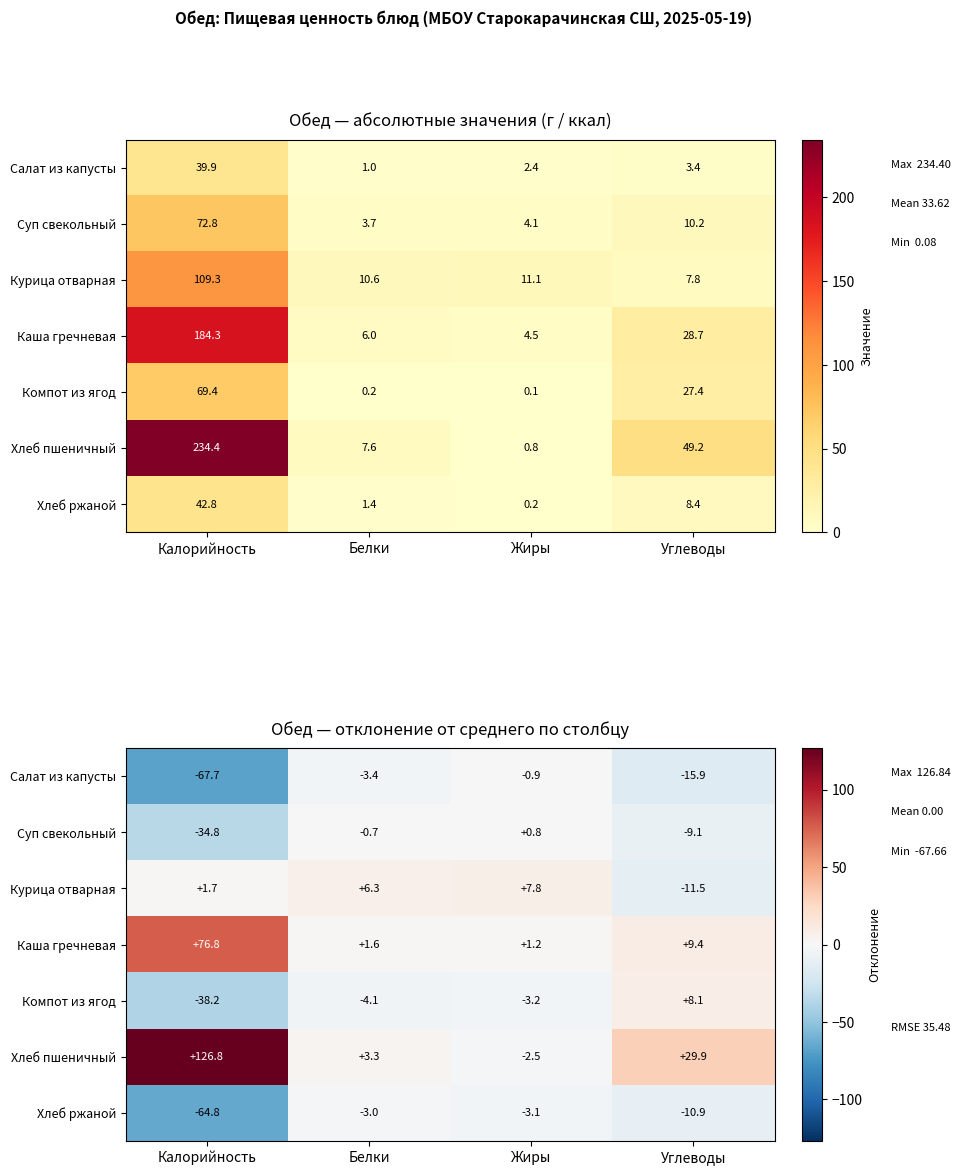

At which category is the sum across all series the highest?

Калорийность